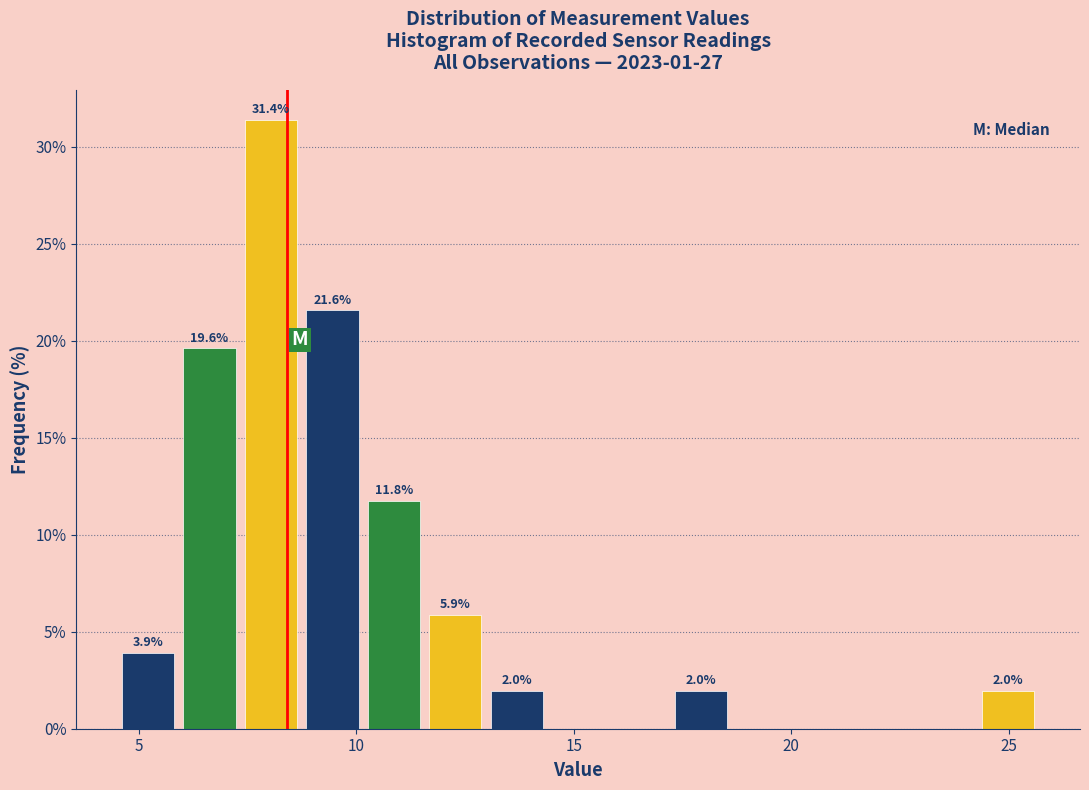

Read against the x-axis, roughly where is the centre of the tallest bar?

8.0